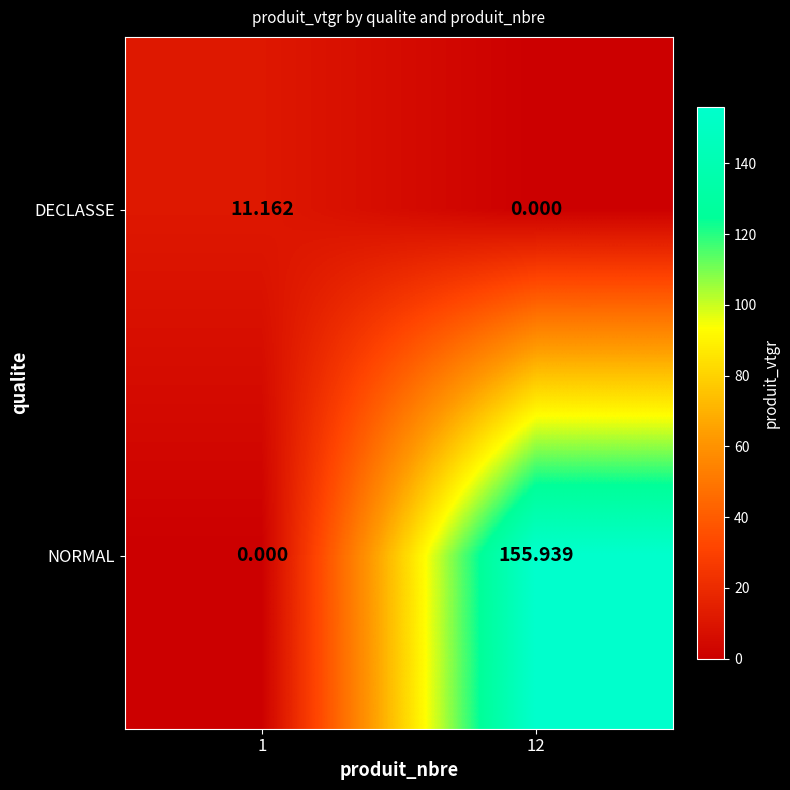

At which category is the sum across all series the highest?

12